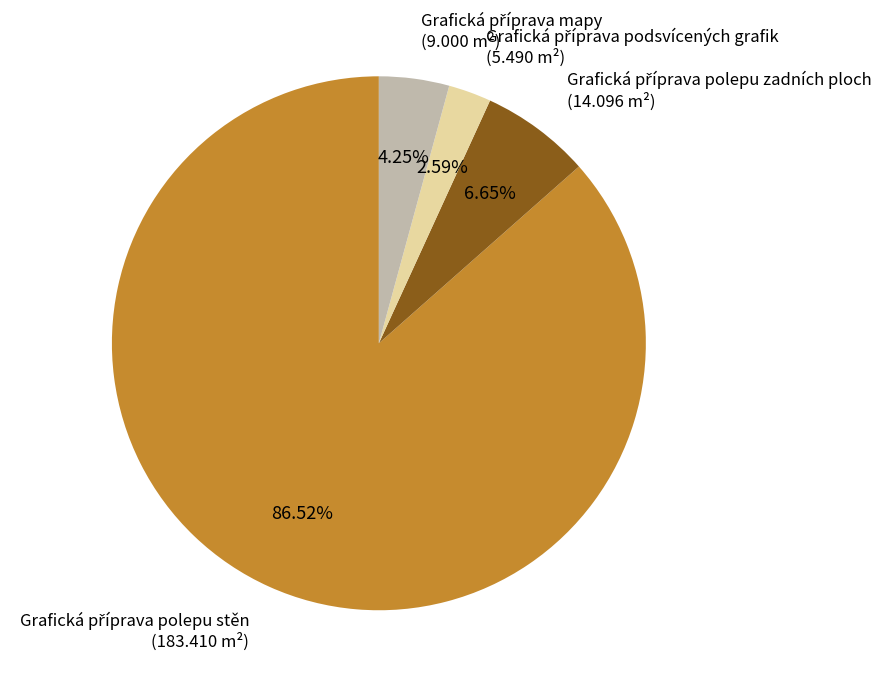

To the nearest percent, what is the difference between the largest and smallest slice percentages?

84%